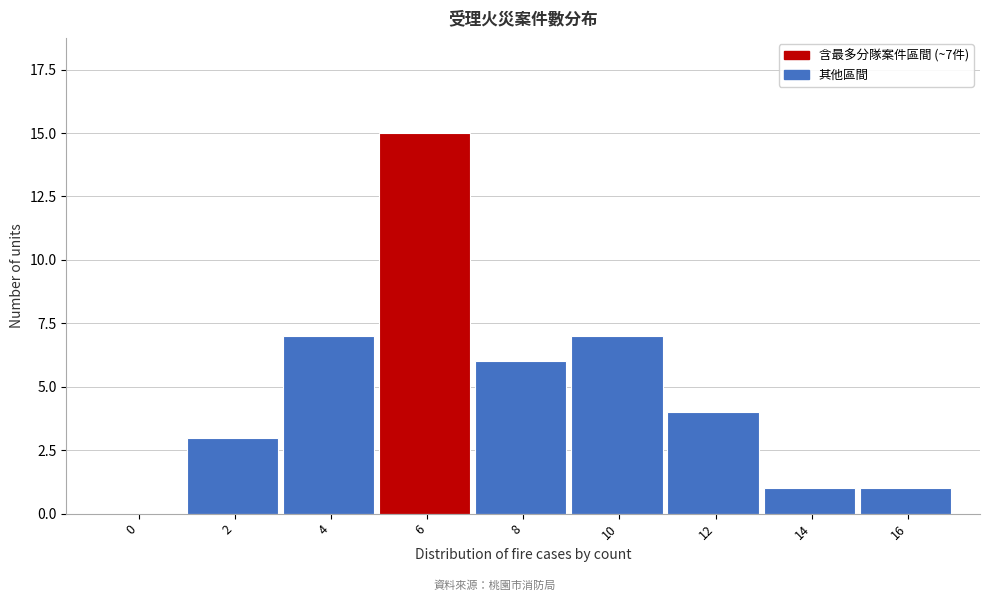

Reading left to right, extract all data points from this chart.

0=0	2=3	4=7	6=15	8=6	10=7	12=4	14=1	16=1